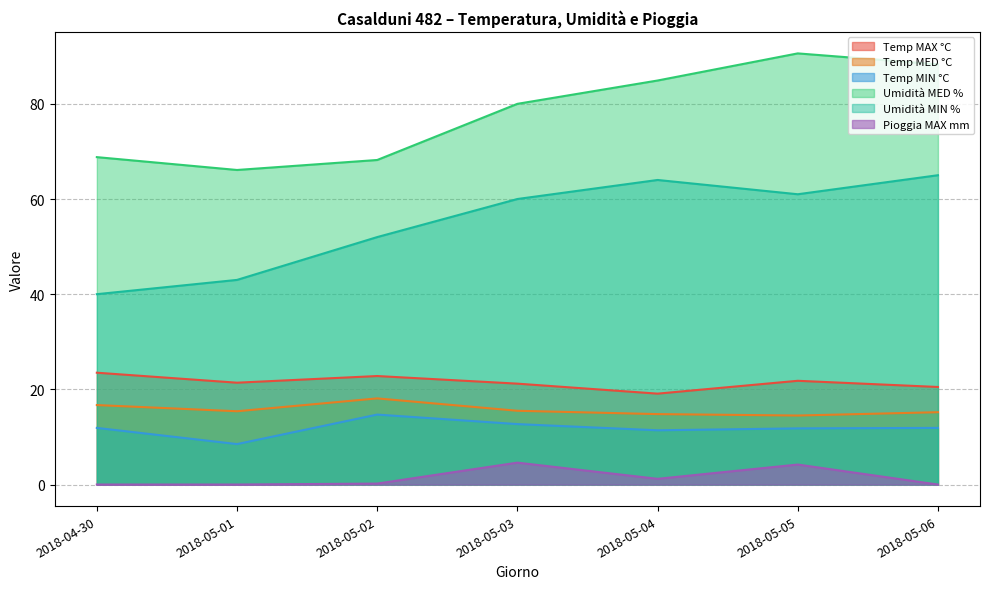

Reading left to right, extract all data points from this chart.

Temp MAX °C: 23.5	21.4	22.8	21.2	19.1	21.8	20.5
Temp MED °C: 16.7	15.4	18.1	15.5	14.8	14.5	15.2
Temp MIN °C: 11.9	8.5	14.7	12.7	11.4	11.8	11.9
Umidità MED %: 68.8	66.1	68.2	80.0	84.9	90.6	88.3
Umidità MIN %: 40.0	43.0	52.0	60.0	64.0	61.0	65.0
Pioggia MAX mm: 0.0	0.0	0.2	4.6	1.2	4.2	0.0